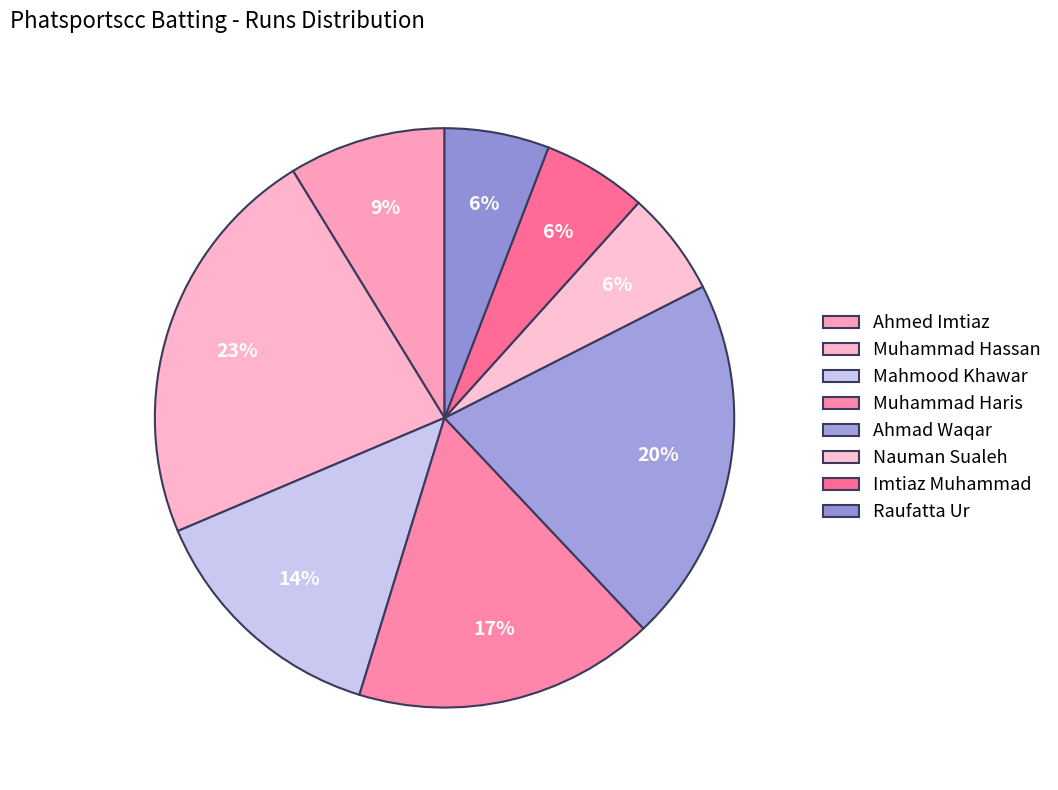

To the nearest percent, what is the combined percentage of Raufatta Ur and Ahmad Waqar?

26%